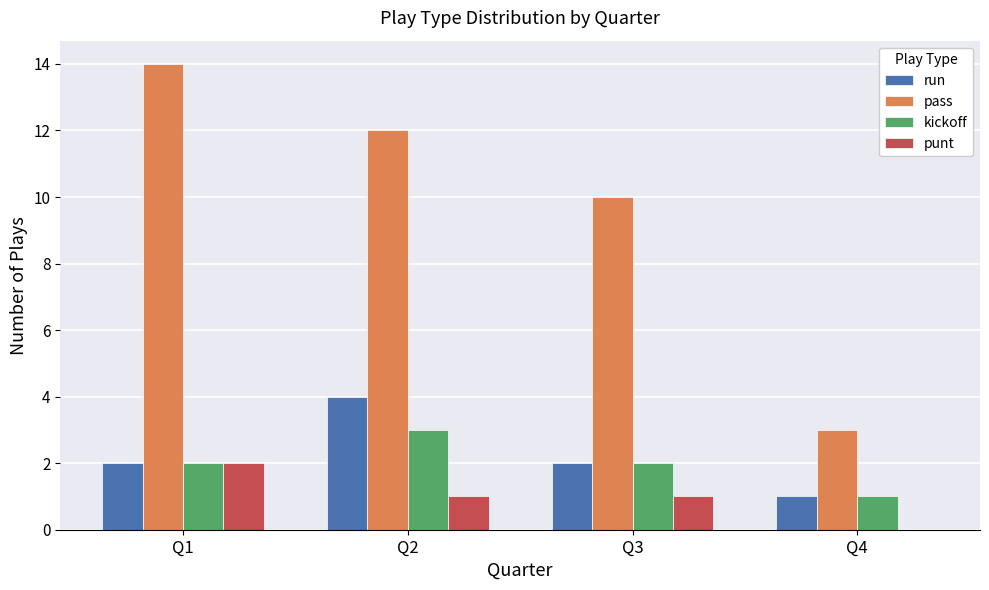

At which label does kickoff reach its peak?

Q2